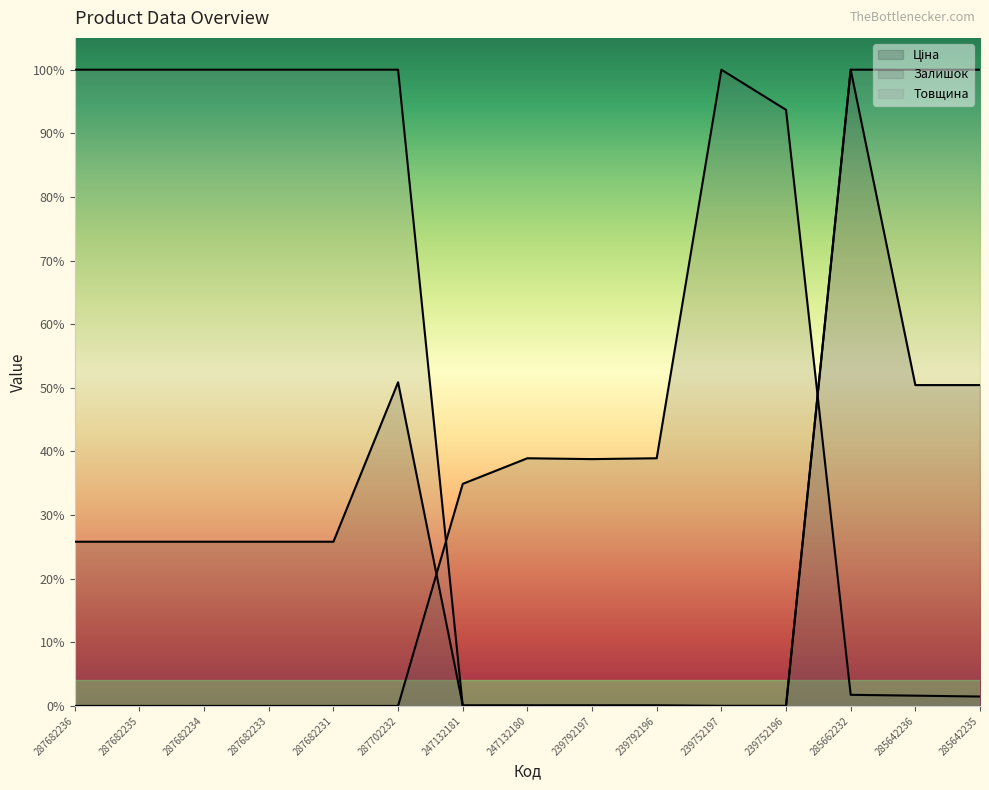

How many interior local peaks does the Залишок series have?

2